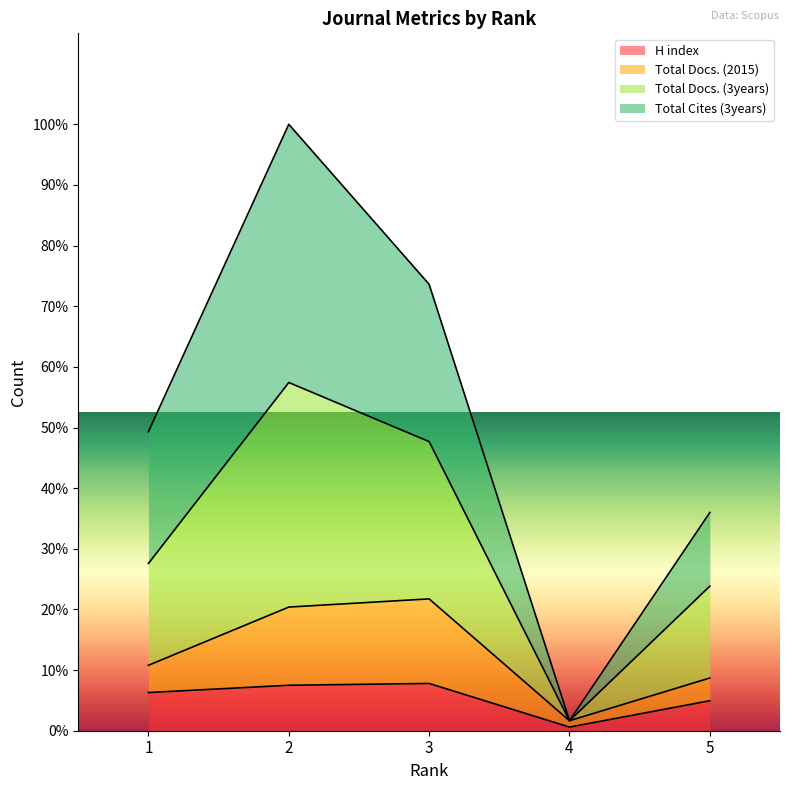

Is the value of Total Docs. (3years) at 1 greater than the value of H index at 4?

Yes